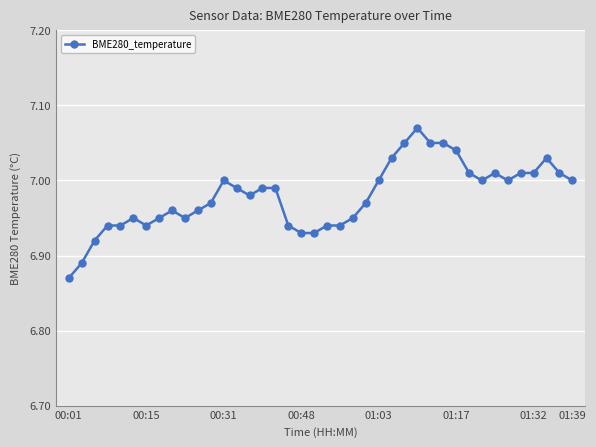

True or false: the data has more than 2 interior local peaks.

True